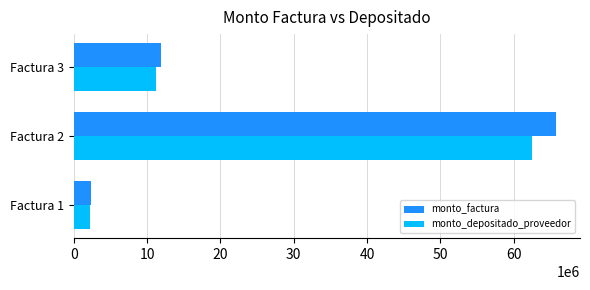

Which series has the largest range (max minus min)?

monto_factura